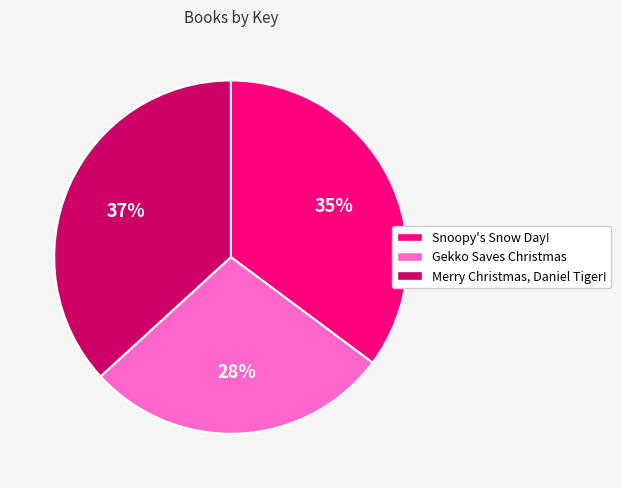

Rank the categories by value from highest to lowest.

Merry Christmas, Daniel Tiger!, Snoopy's Snow Day!, Gekko Saves Christmas